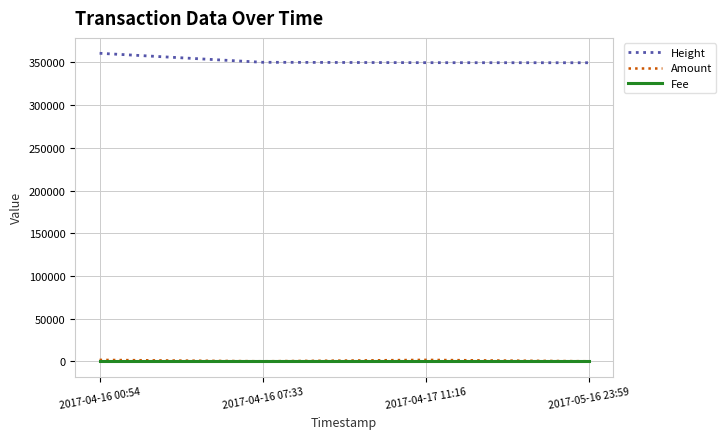

What position from the right is 2017-04-16 07:33?

3